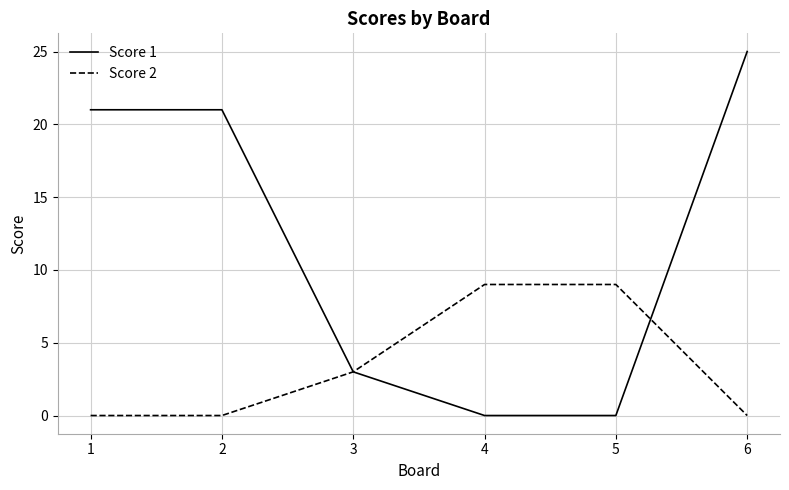

Reading left to right, transcribe all the data shown in this chart.

Score 1: 21	21	3	0	0	25
Score 2: 0	0	3	9	9	0